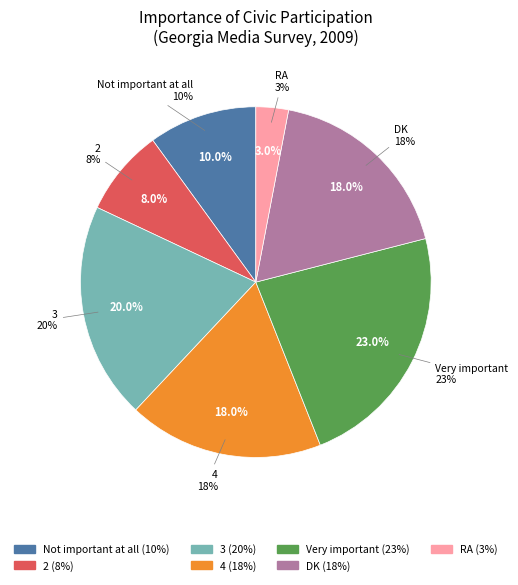

Is it true that Very important is 23% of the pie?

True